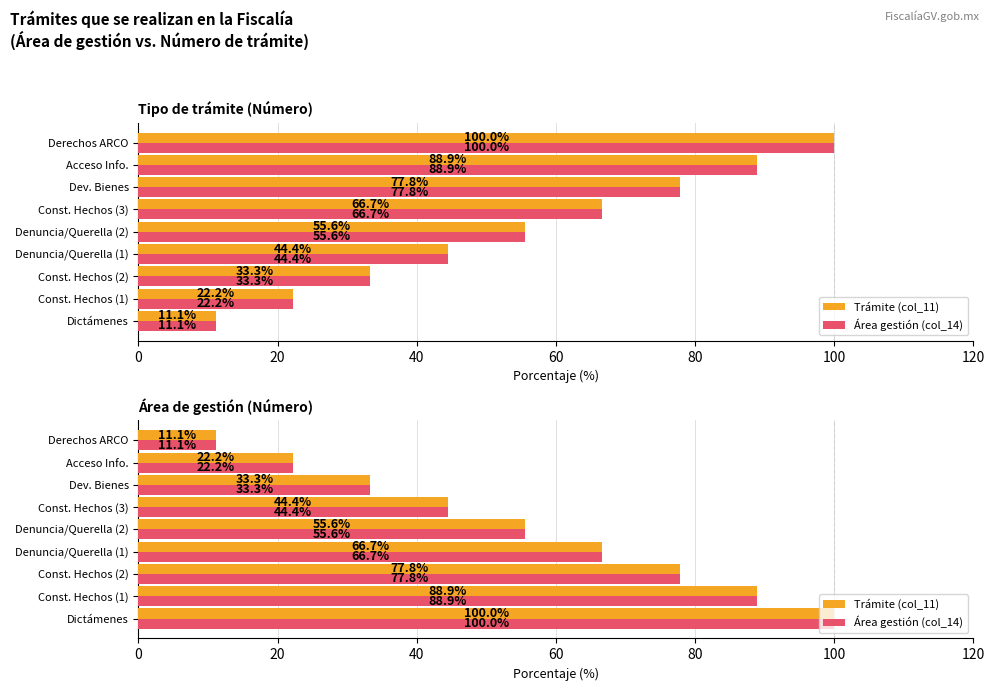

The value of Área gestión (col_14) at Const. Hechos (3) is 15.3. True or false?

False